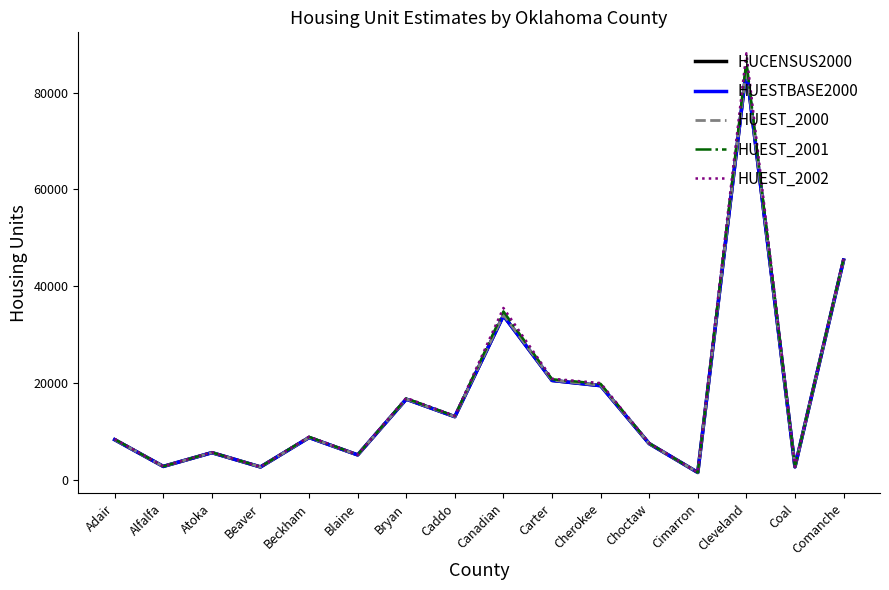

Does the chart have visible grid lines?

No